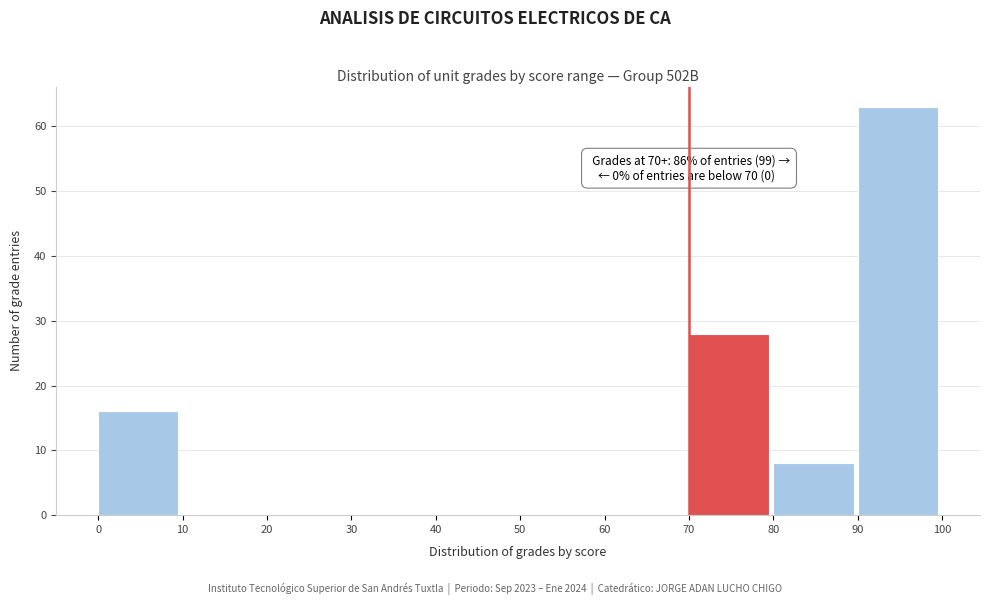

Which range on the x-axis has the tallest bar?

90 to 100